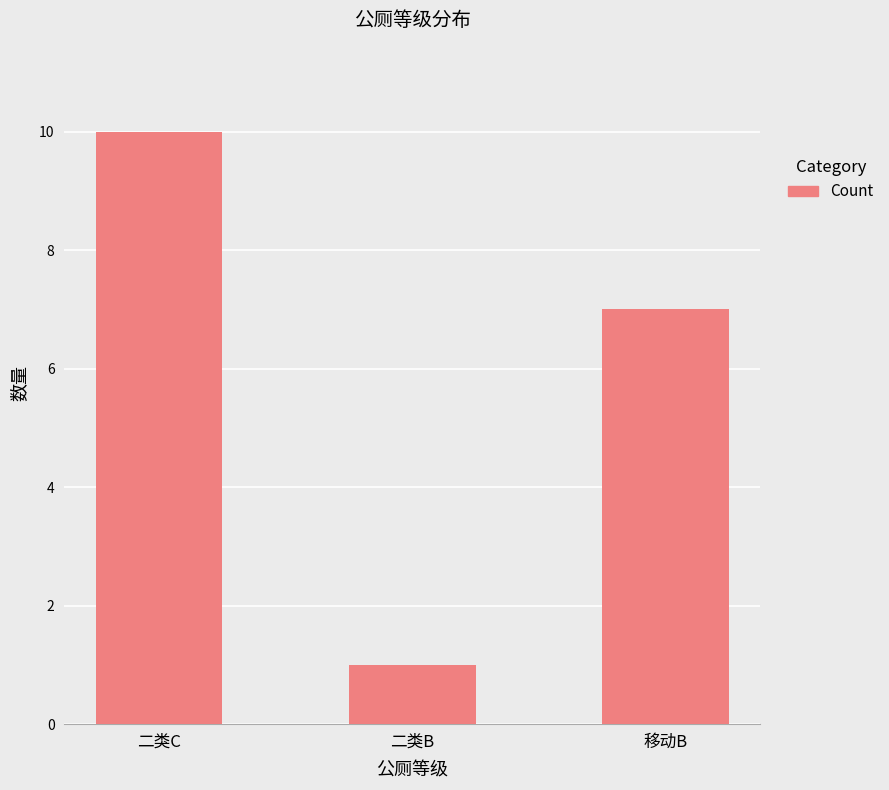

What value does the data have at 移动B?

7